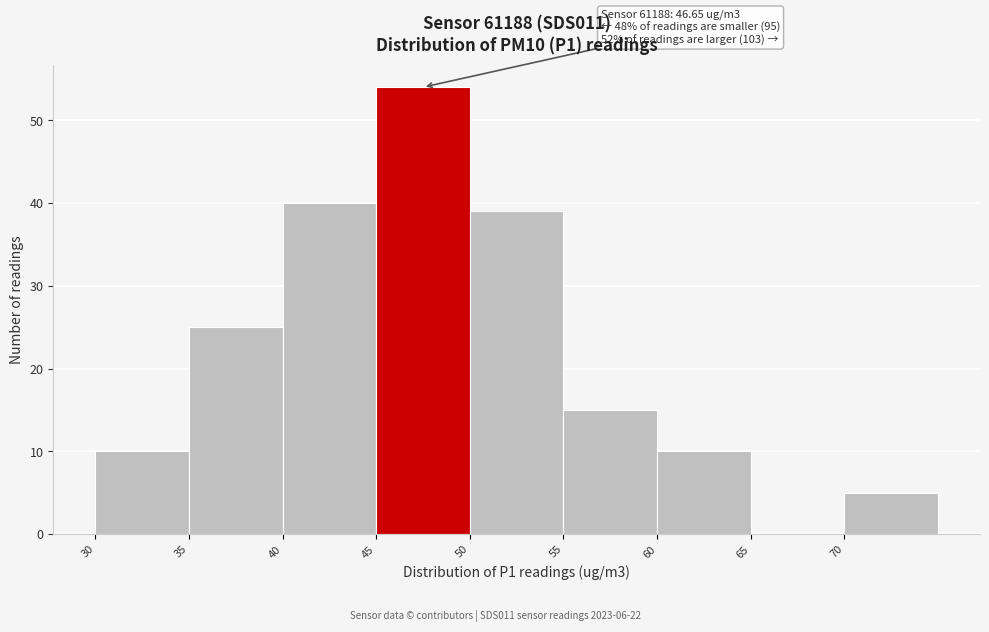

Over which range of the x-axis is the bar tallest?

45 to 50